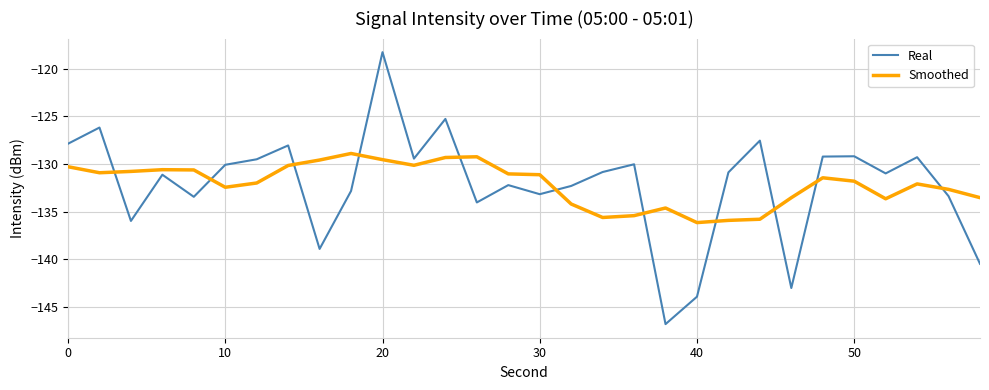

Which series has the widest spread of values?

Real